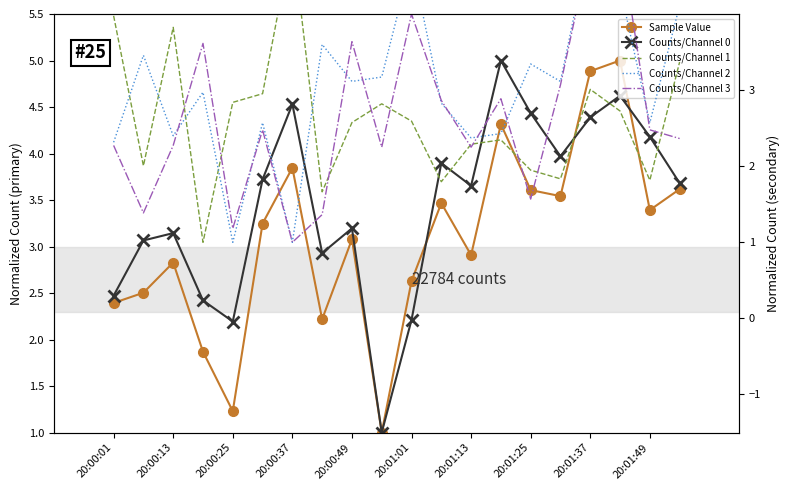

Reading right to left, transcribe all the data shown in this chart.

Sample Value: 3.6	3.4	5.0	4.9	3.5	3.6	4.3	2.9	3.5	2.6	1.0	3.1	2.2	3.8	3.2	1.2	1.9	2.8	2.5	2.4
Counts/Channel 0: 3.7	4.2	4.6	4.4	4.0	4.4	5.0	3.7	3.9	2.2	1.0	3.2	2.9	4.5	3.7	2.2	2.4	3.1	3.1	2.5
Counts/Channel 1: 3.4	1.8	2.7	3.0	1.8	1.9	2.3	2.3	1.8	2.6	2.8	2.6	1.7	5.0	3.0	2.8	1.0	3.8	2.0	4.0
Counts/Channel 2: 4.1	2.6	4.3	5.0	3.1	3.3	2.4	2.4	2.8	4.7	3.2	3.1	3.6	1.0	2.6	1.0	3.0	2.4	3.5	2.3
Counts/Channel 3: 2.4	2.5	5.0	4.9	3.1	1.6	2.9	2.2	2.9	4.0	2.2	3.6	1.4	1.0	2.5	1.2	3.6	2.3	1.4	2.3